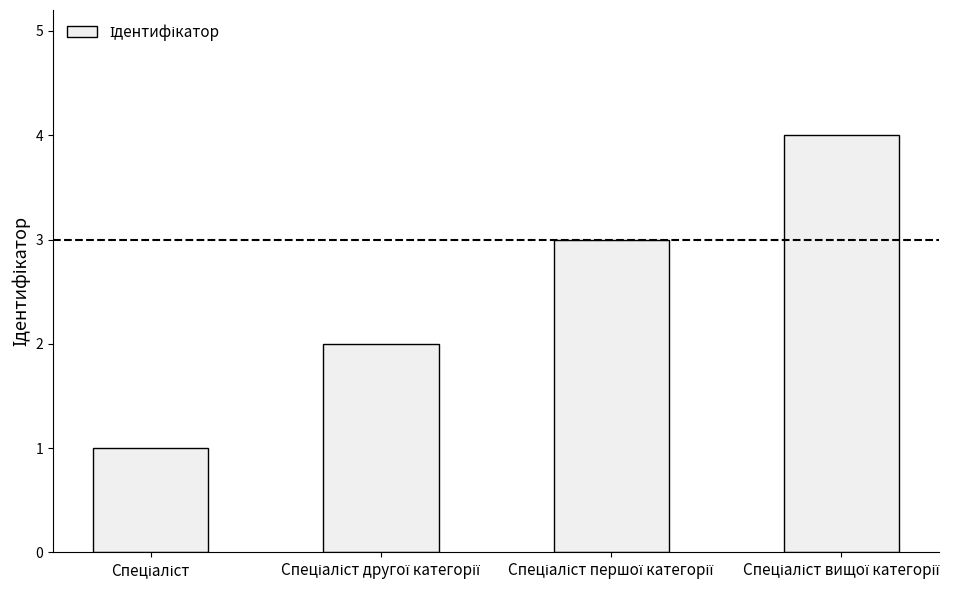

How many distinct data groups are displayed?

1